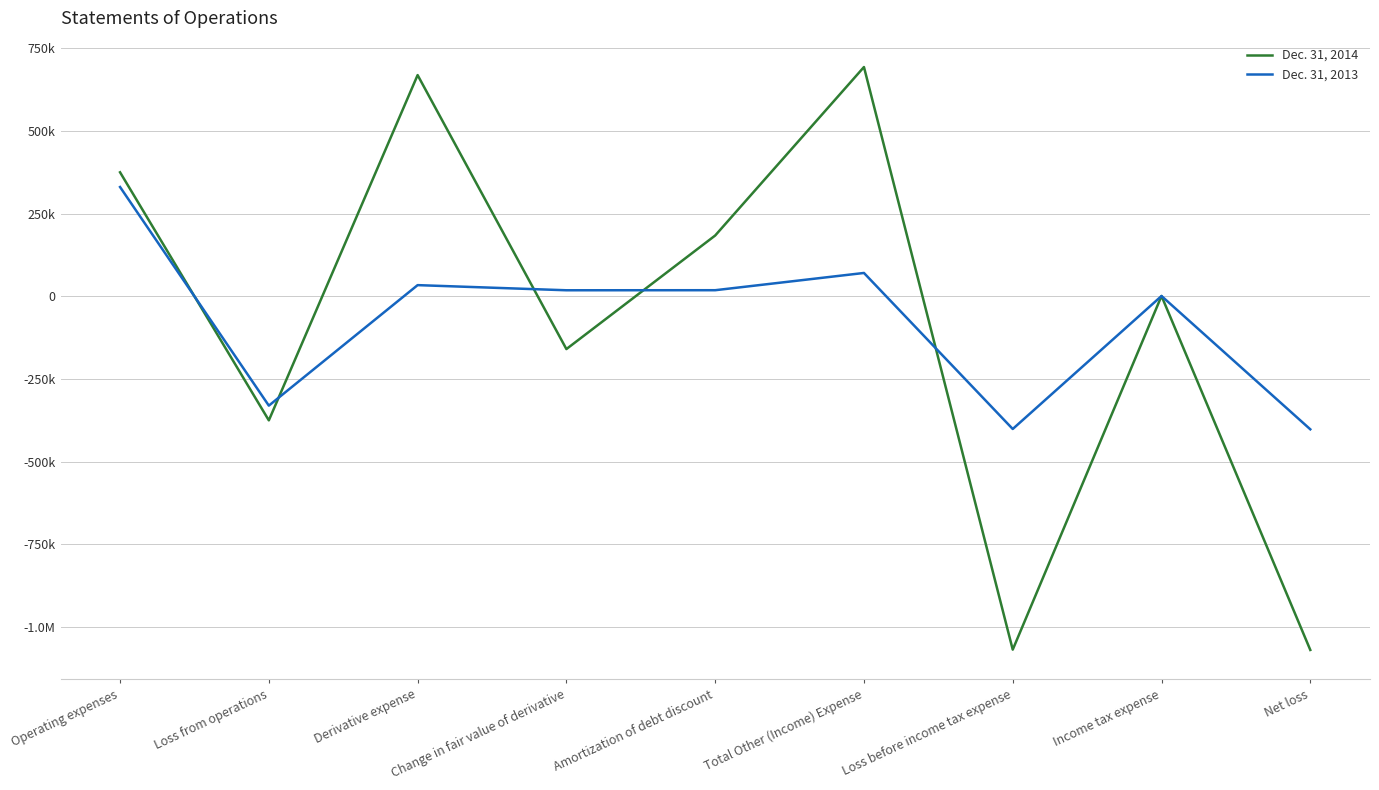

Rank the categories by Dec. 31, 2013 value from lowest to highest.

Net loss, Loss before income tax expense, Loss from operations, Income tax expense, Change in fair value of derivative, Amortization of debt discount, Derivative expense, Total Other (Income) Expense, Operating expenses